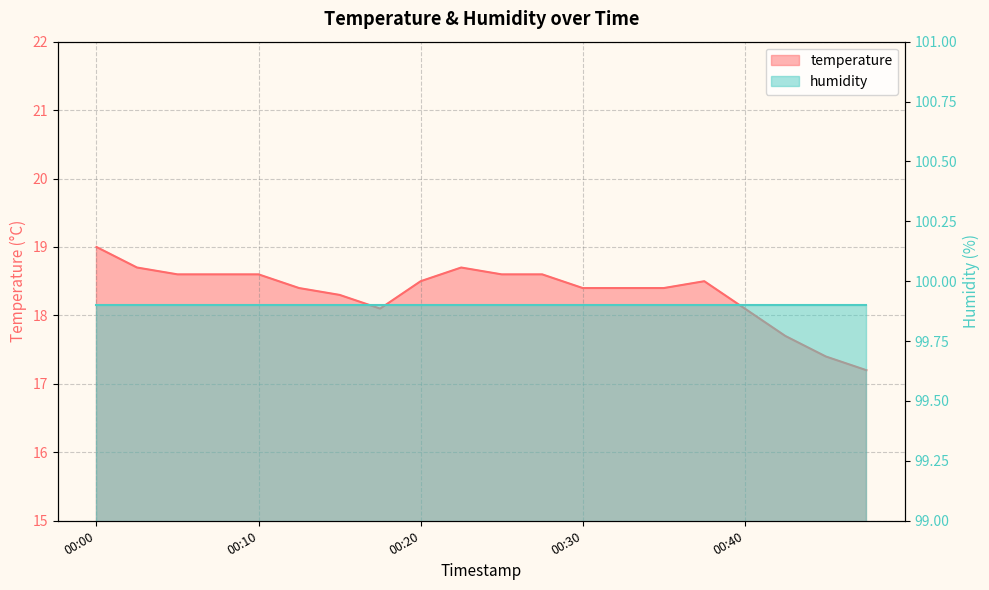

Is it true that the value at 00:12 is 18.4?

True